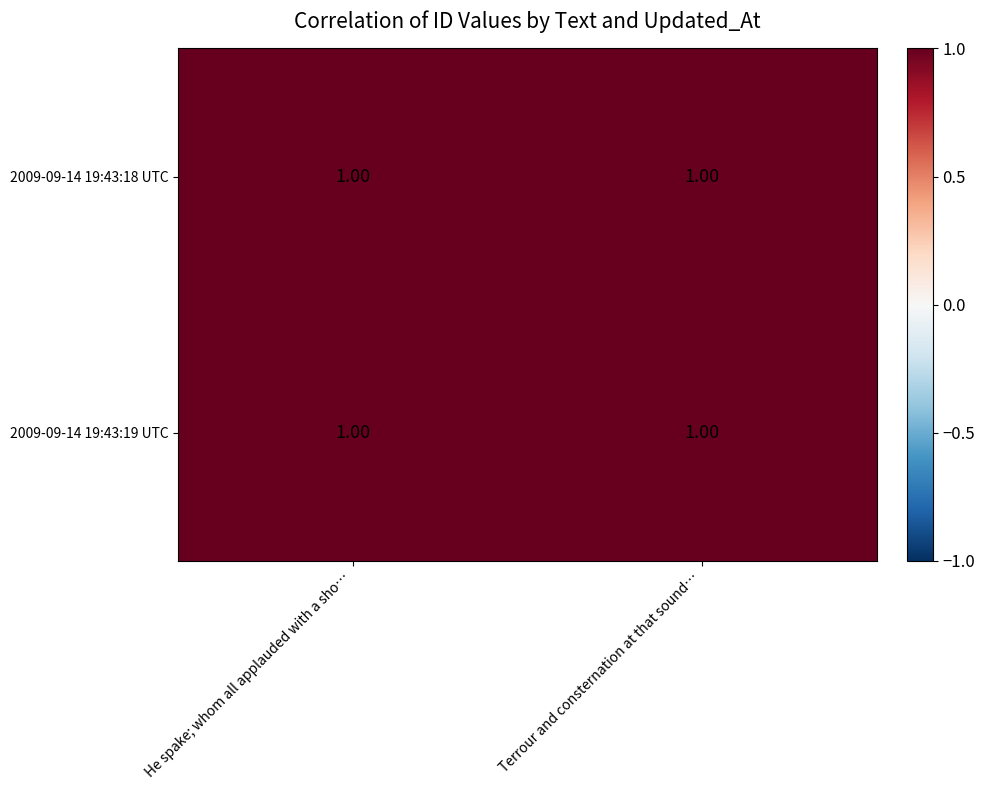

The 2009-09-14 19:43:19 UTC series shows 1.0 at Terrour and consternation at that sound…. True or false?

True